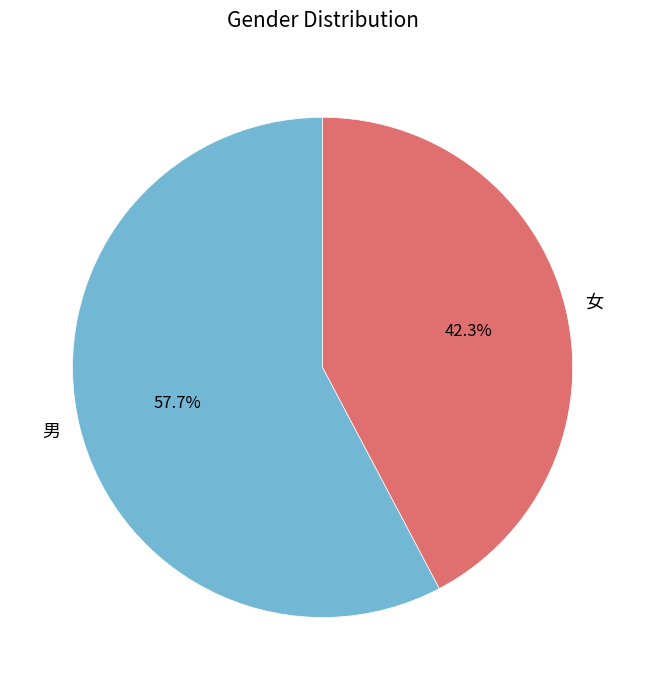

Approximately how many times larger is the value at 女 compared to 男?

0.7